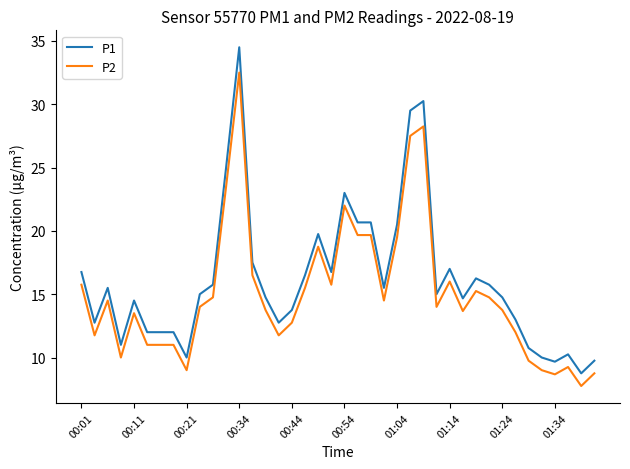

List the series in order of their peak value, lowest first.

P2, P1